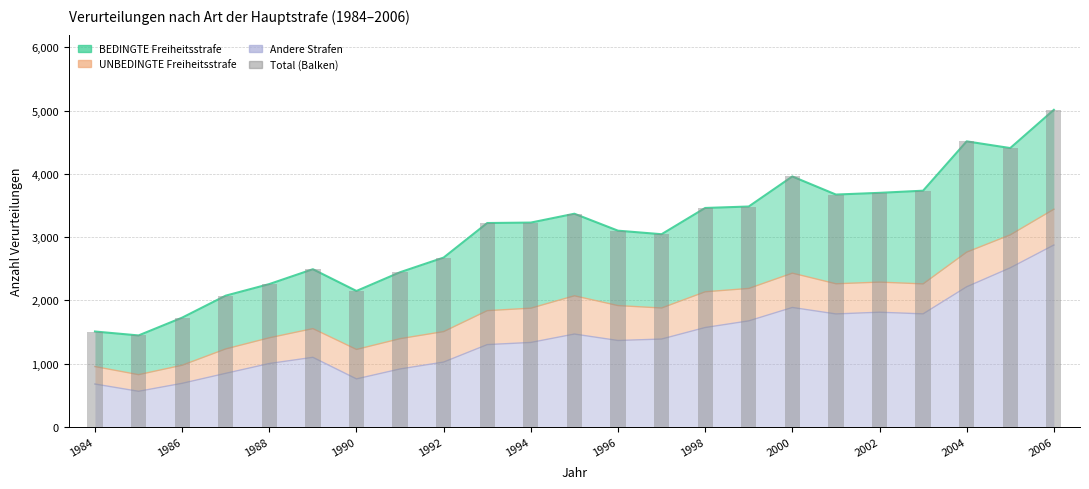

How many data points does each series have?

23